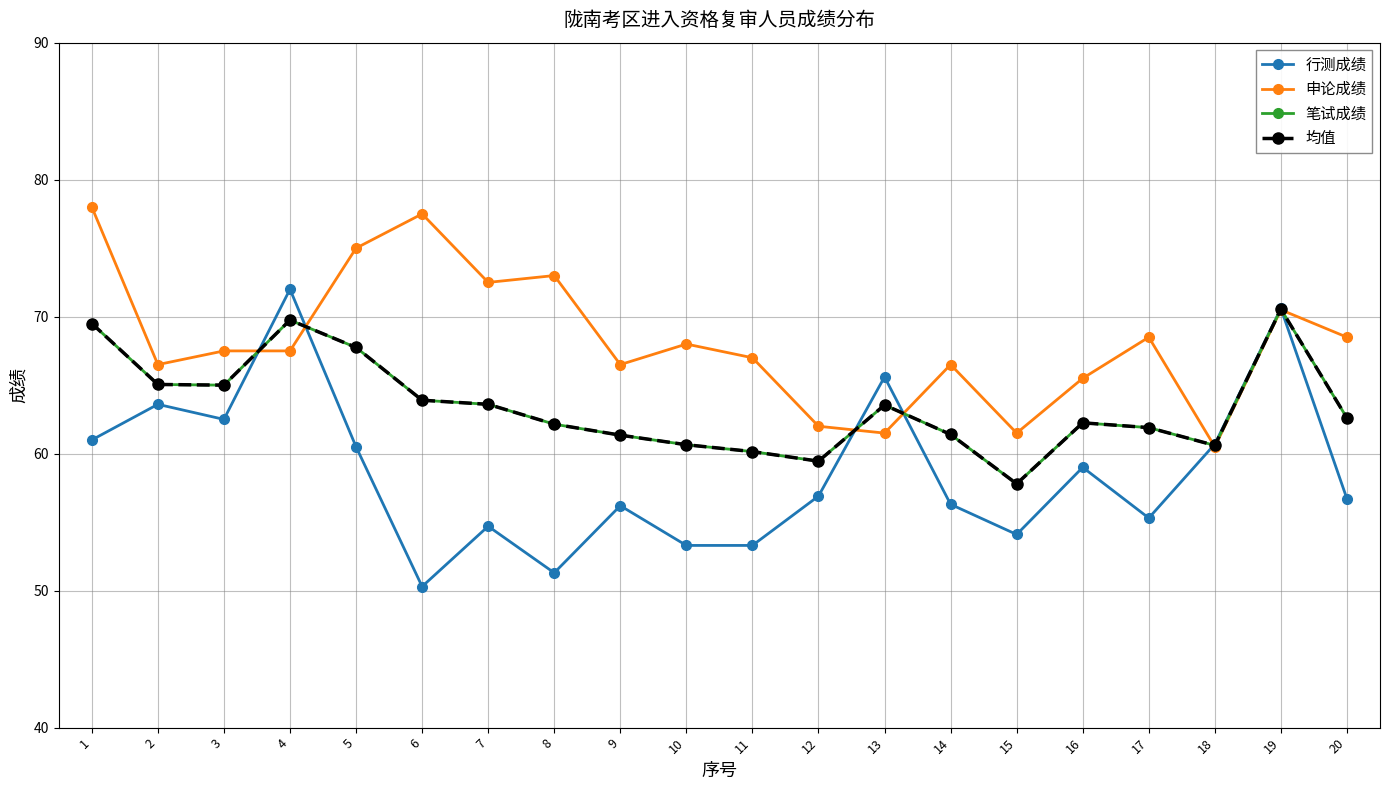

What is the minimum value for 笔试成绩?

57.8